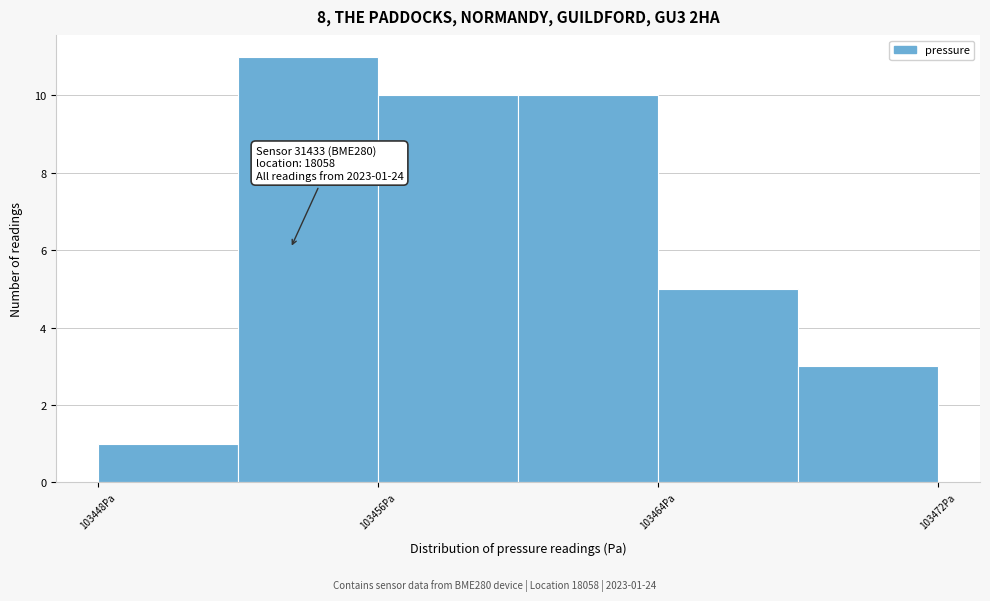

Which range on the x-axis has the tallest bar?

103452 to 103456